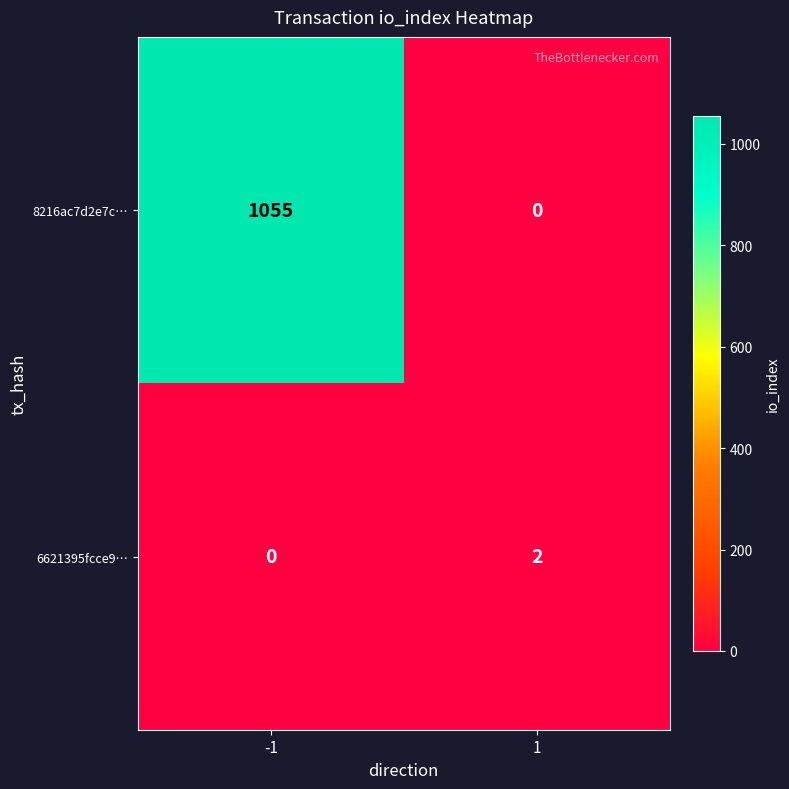

Rank the categories by 6621395fcce9… value from highest to lowest.

1, -1